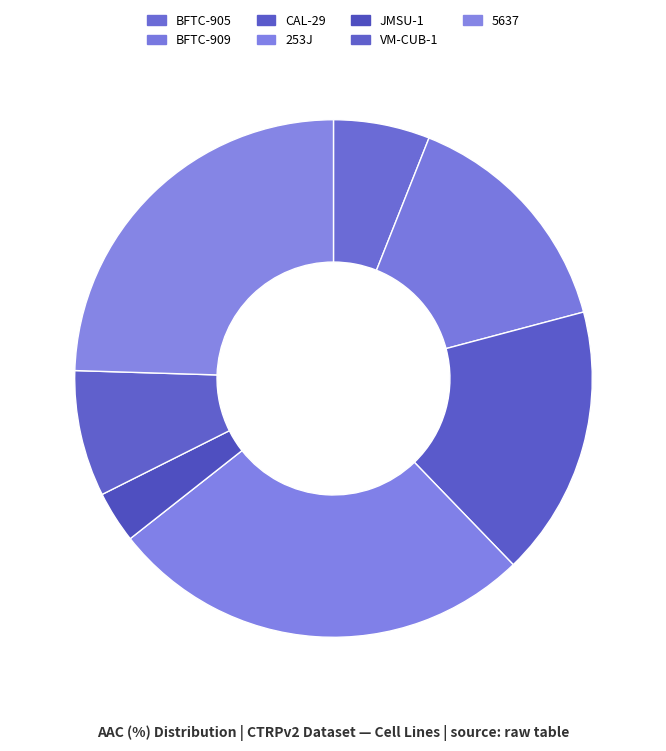

What percentage is the JMSU-1 slice, to the nearest percent?

3%